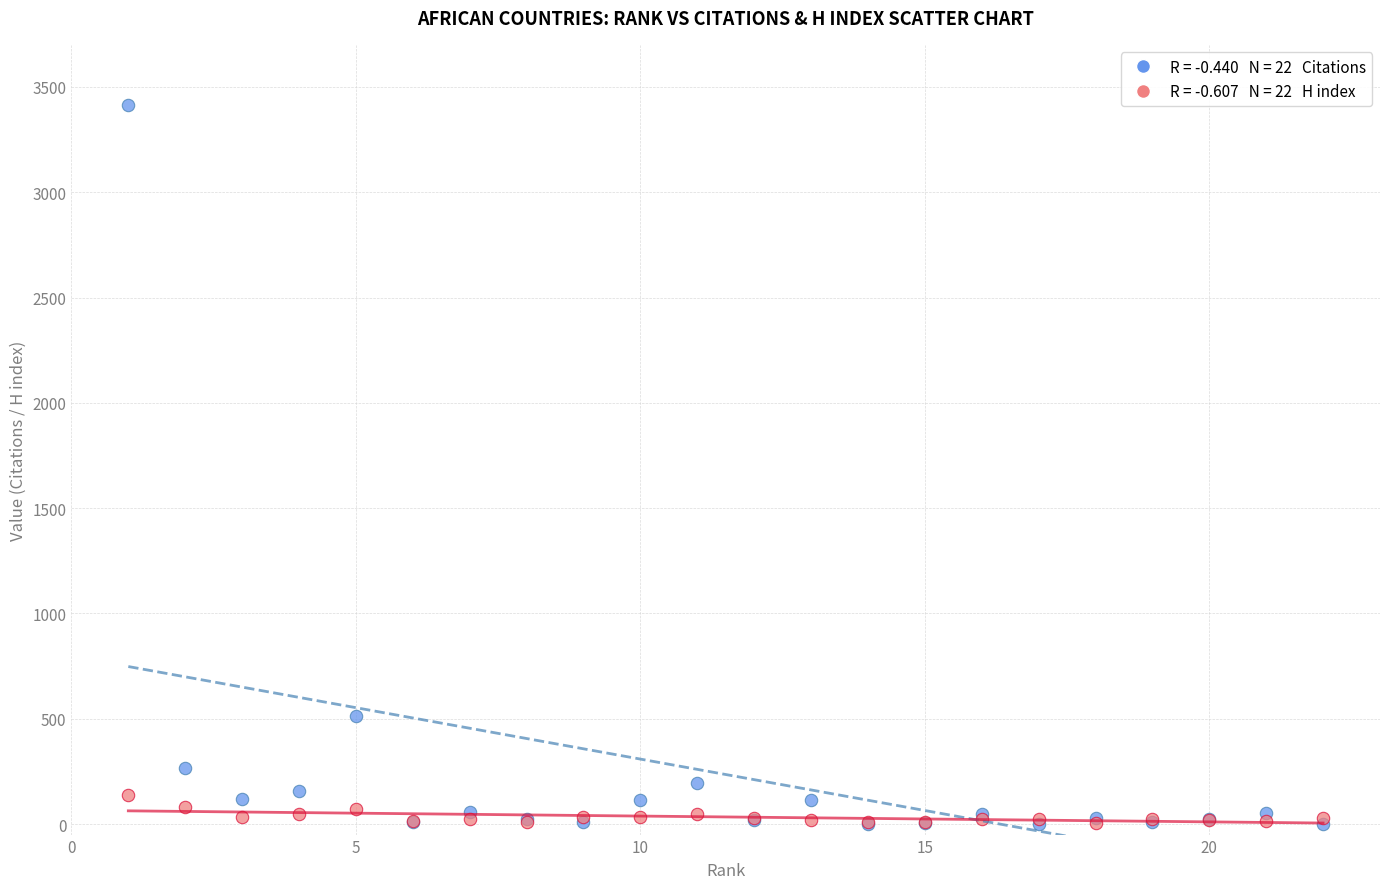

Across all series, what Y value is closest to 1707?

512